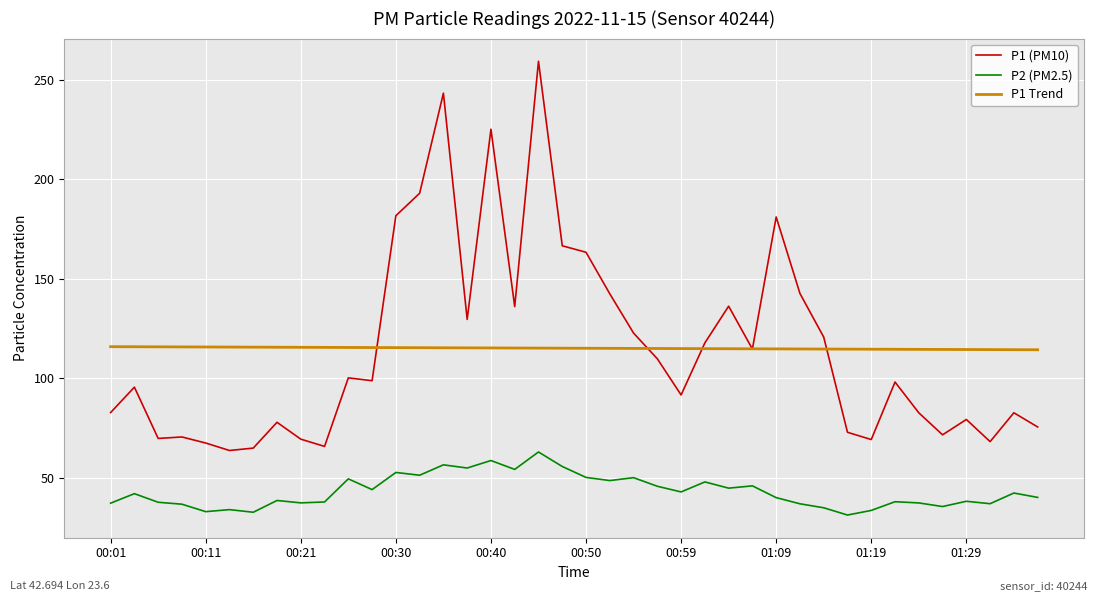

Which series has the largest range (max minus min)?

P1 (PM10)